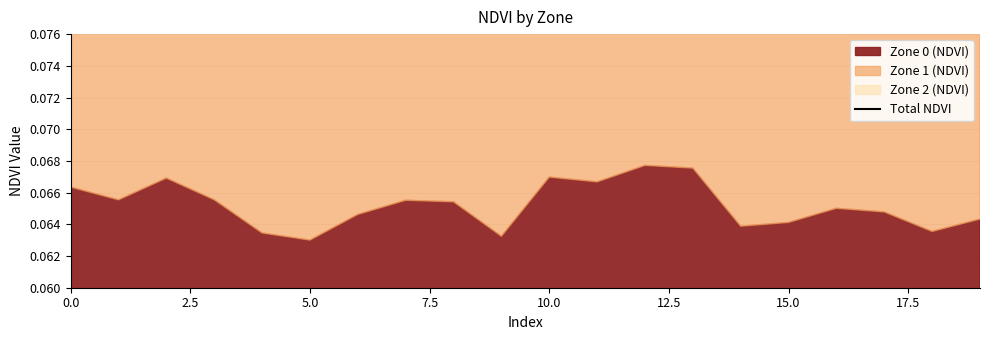

How many values are between 0 and 1?

20